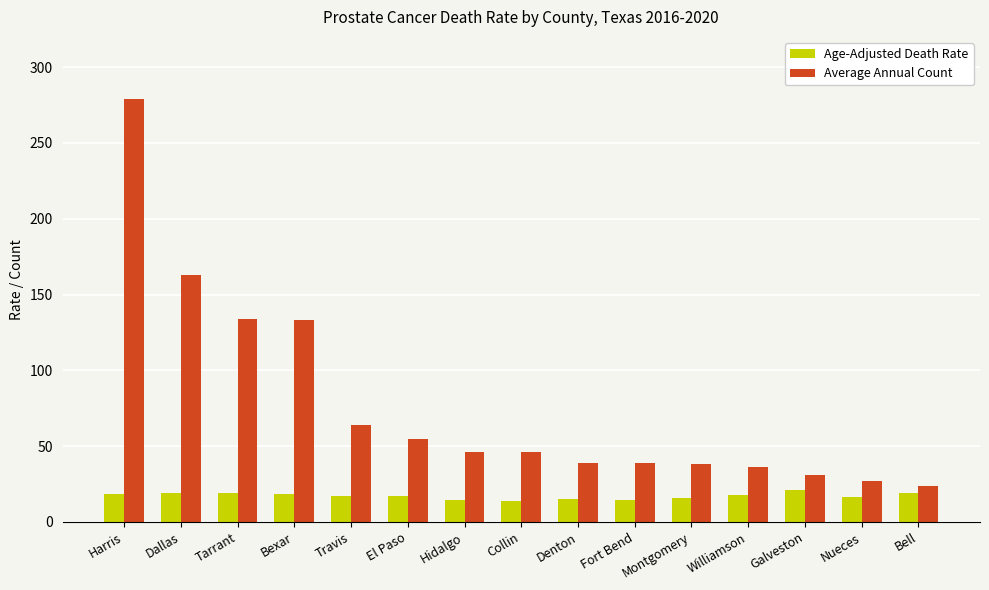

Rank the series by their average value, from lowest to highest.

Age-Adjusted Death Rate, Average Annual Count